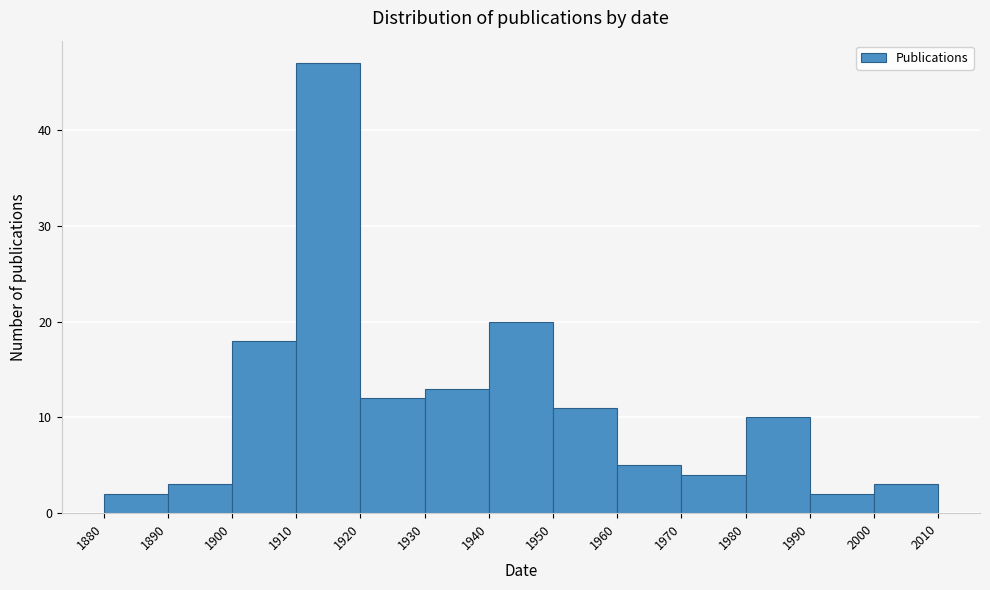

Over which range of the x-axis is the bar tallest?

1910 to 1920